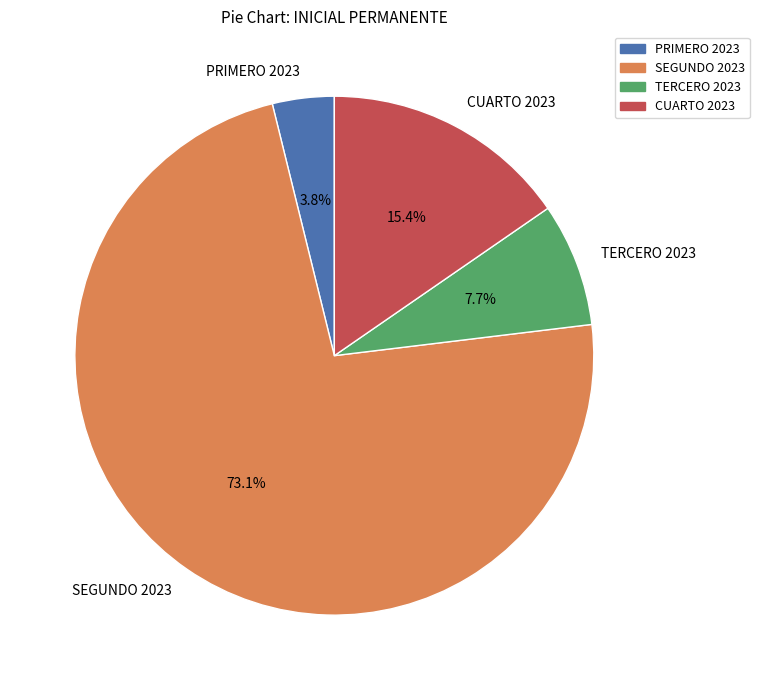

Combined, what portion of the pie is CUARTO 2023 and SEGUNDO 2023?

88.5%